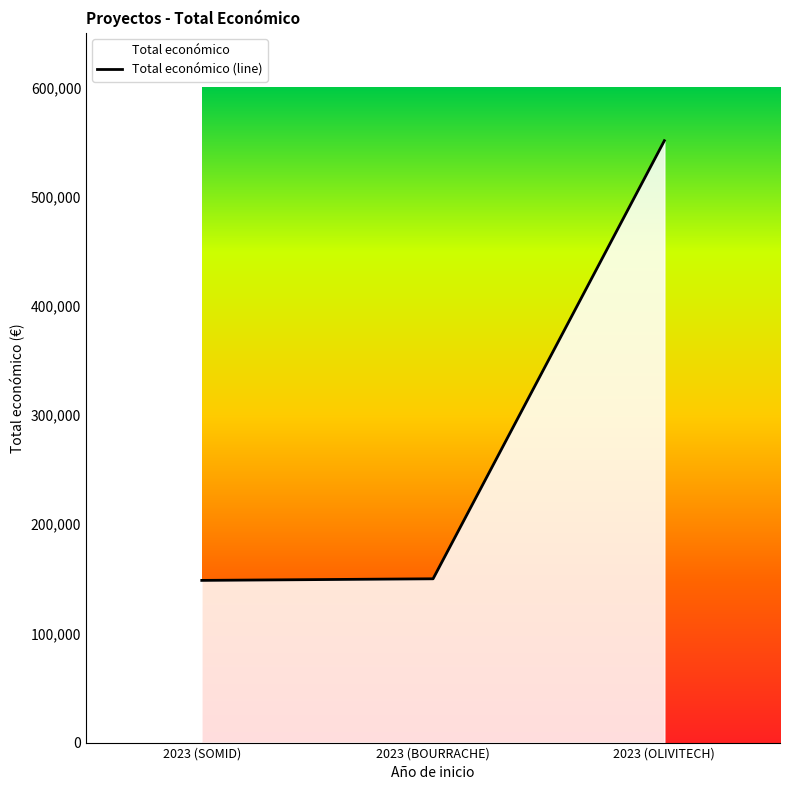

How many values exceed 150000?

1